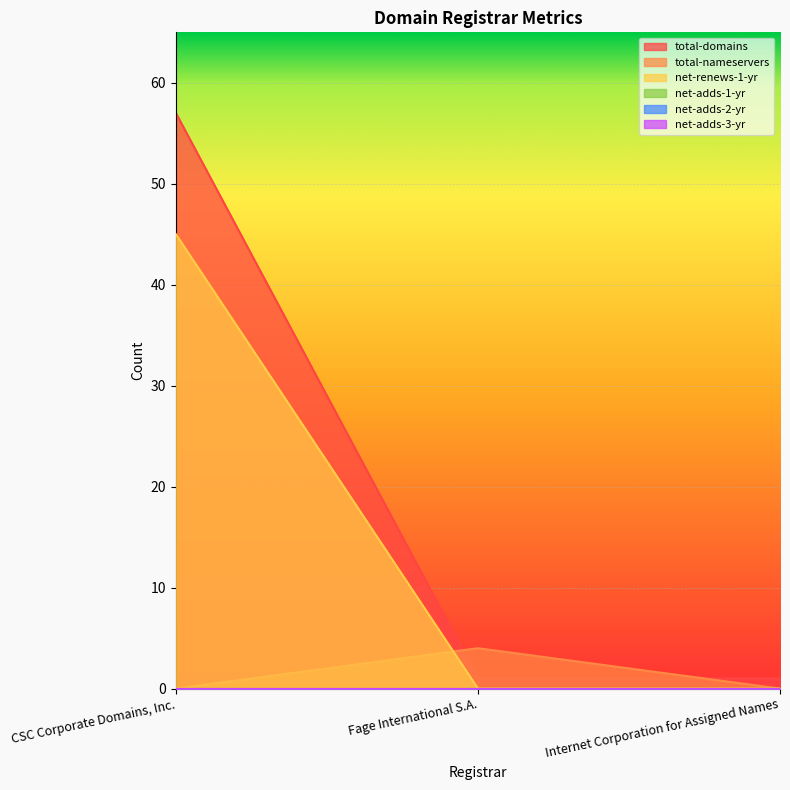

What is the label of the 1st point from the right?

Internet Corporation for Assigned Names